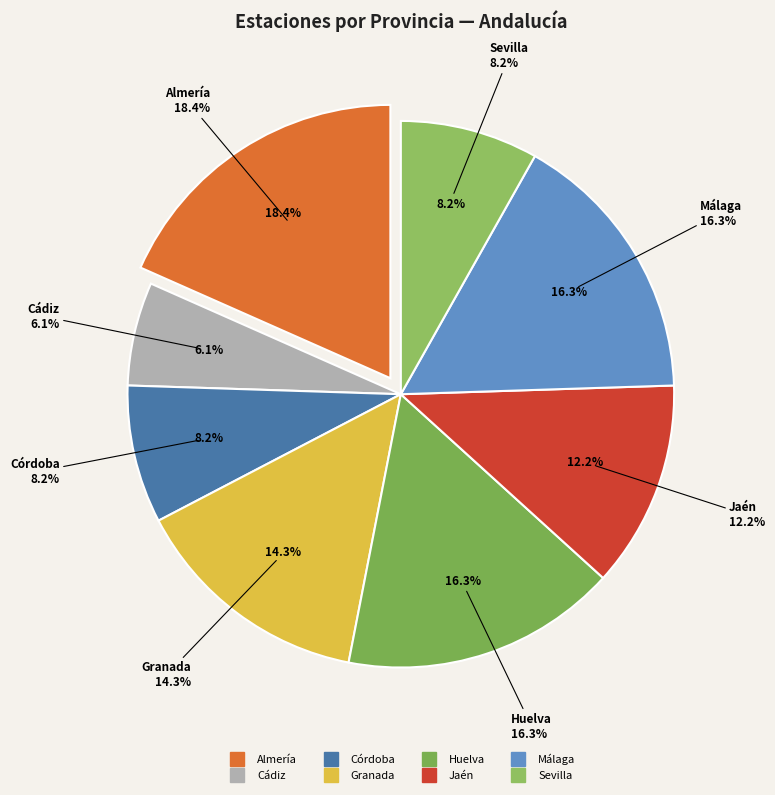

What is the ratio of the value at Almería to the value at Málaga?

1.1